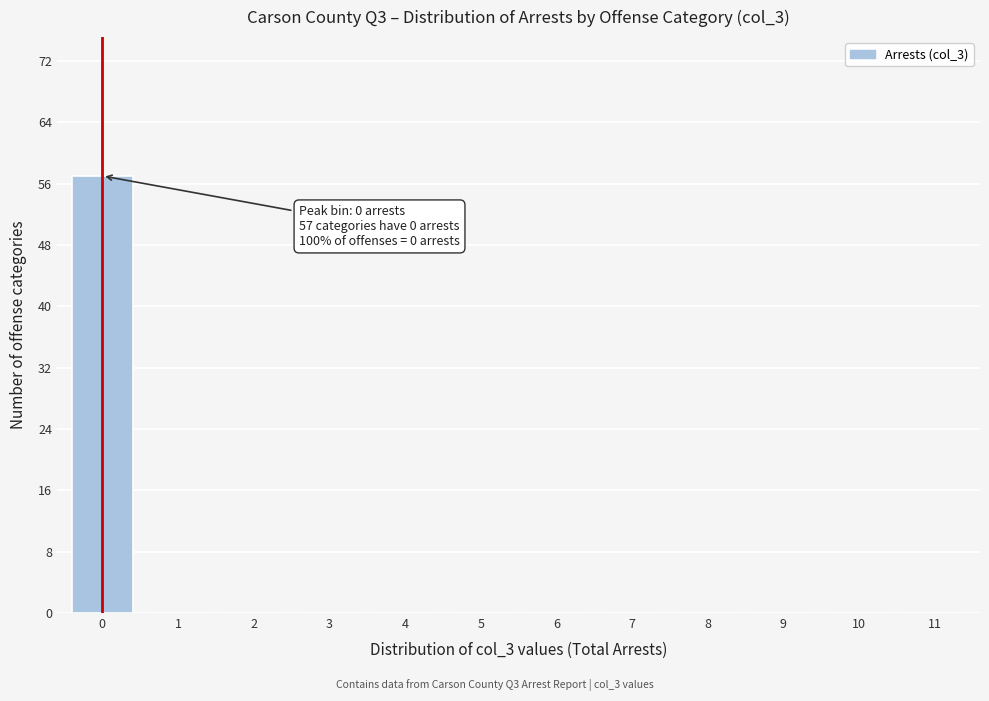

Reading left to right, what are all the values shown in this chart?

0=57	1=0	2=0	3=0	4=0	5=0	6=0	7=0	8=0	9=0	10=0	11=0